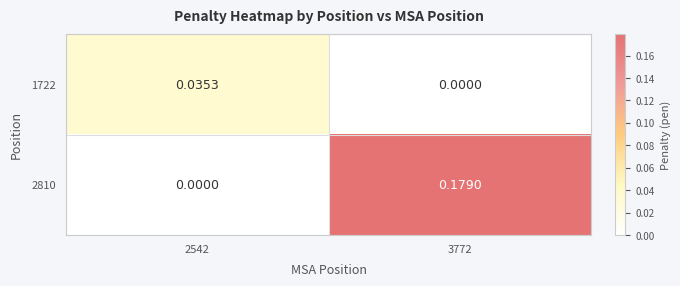

Which series has the widest spread of values?

2810